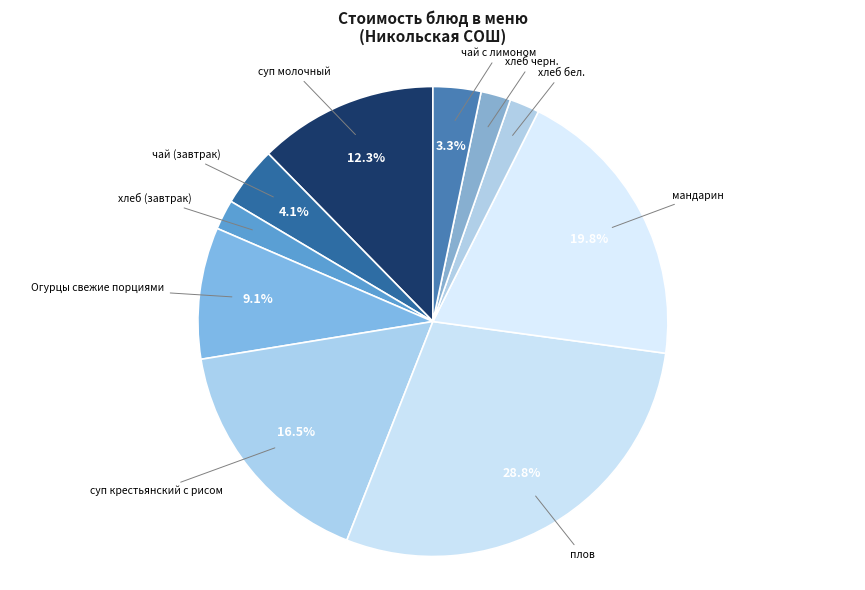

How many segments does this pie chart have?

10